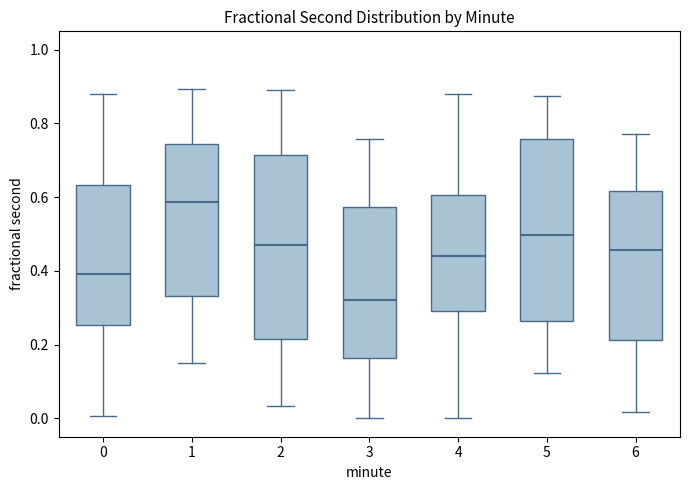

Which box's median line is the lowest?

3